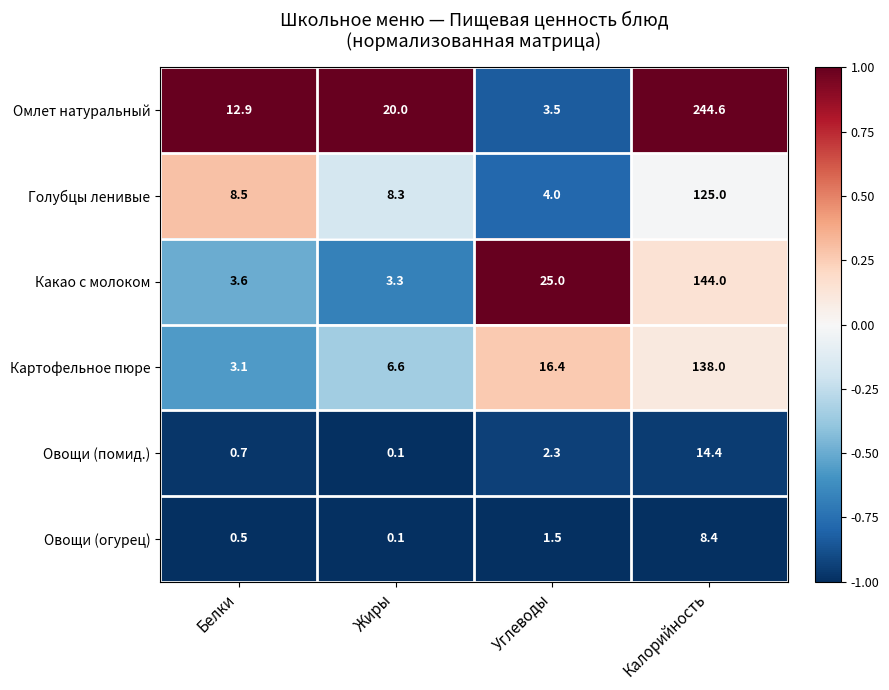

Which series has the largest range (max minus min)?

Омлет натуральный